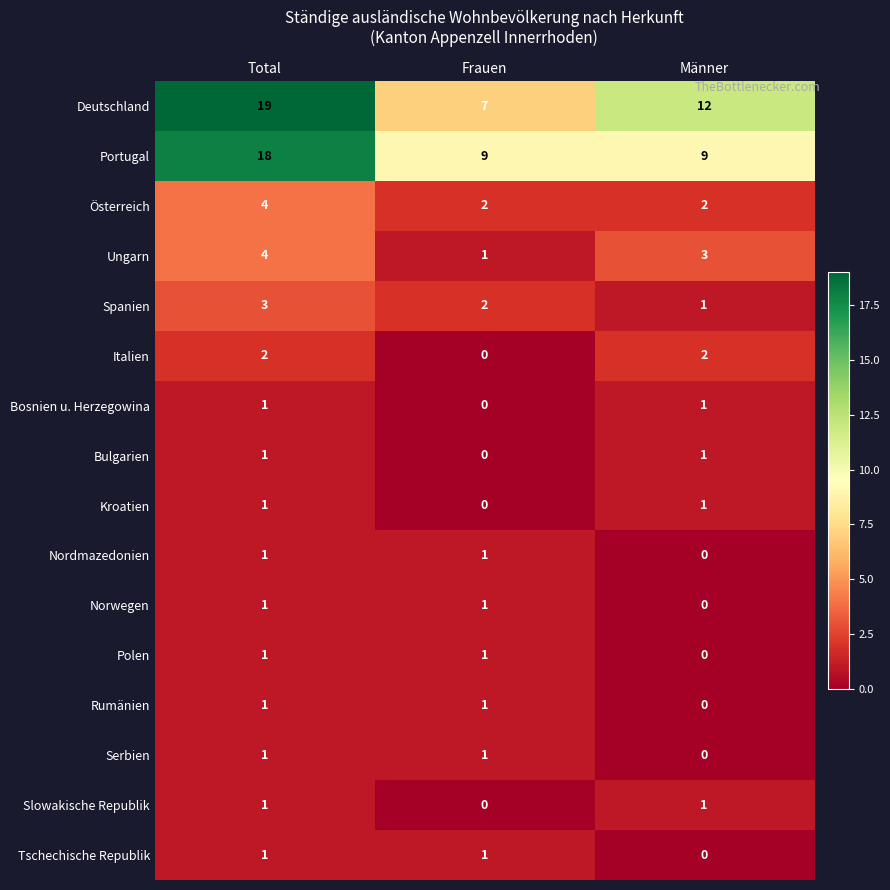

What is the spread (max minus min) of values at Männer?

12